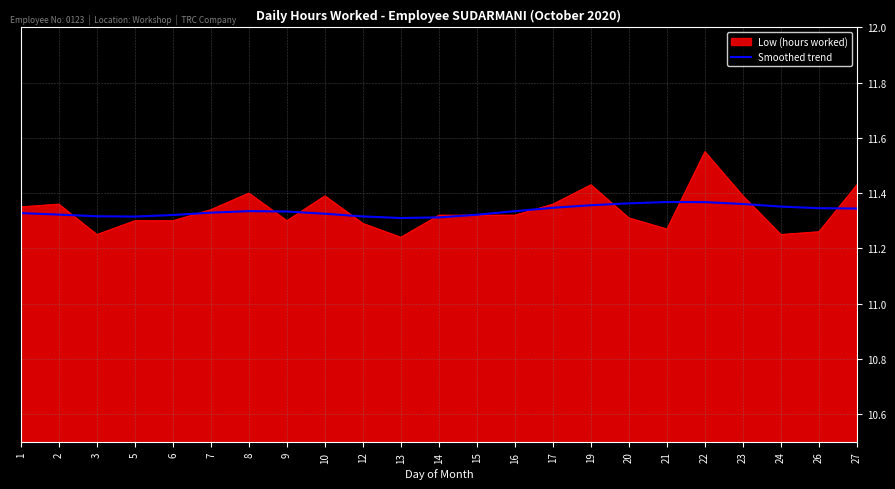

What is the total value across all series at 5?

22.6